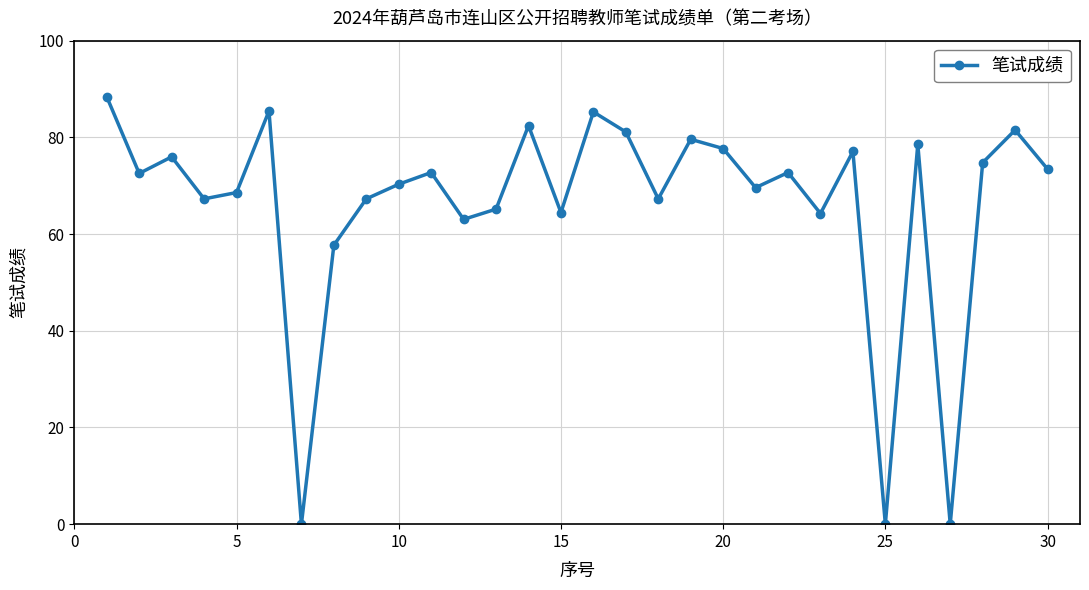

True or false: there are more than 2 points higher than both neighbors.

True